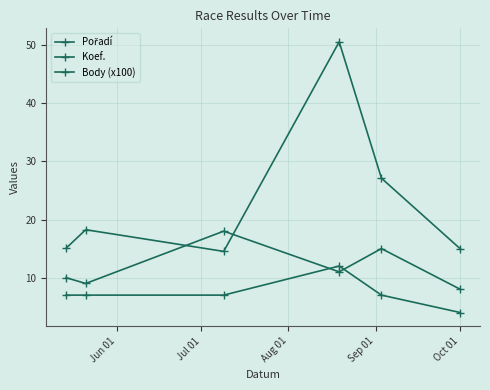

How many Pořadí values are between 9 and 15?

4